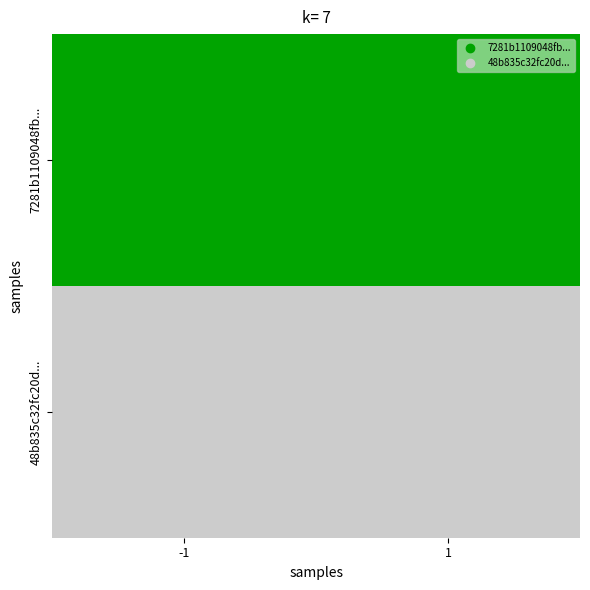

Reading left to right, extract all data points from this chart.

7281b1109048fb...: -1=7	1=7
48b835c32fc20d...: -1=15	1=15